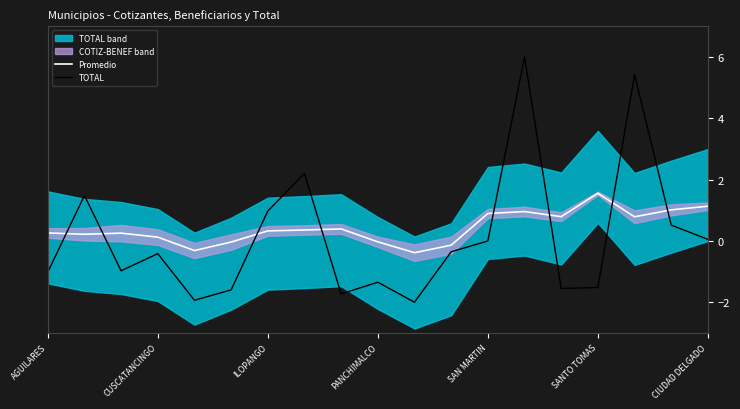

At how many categories does at least one series exceed 4?

2